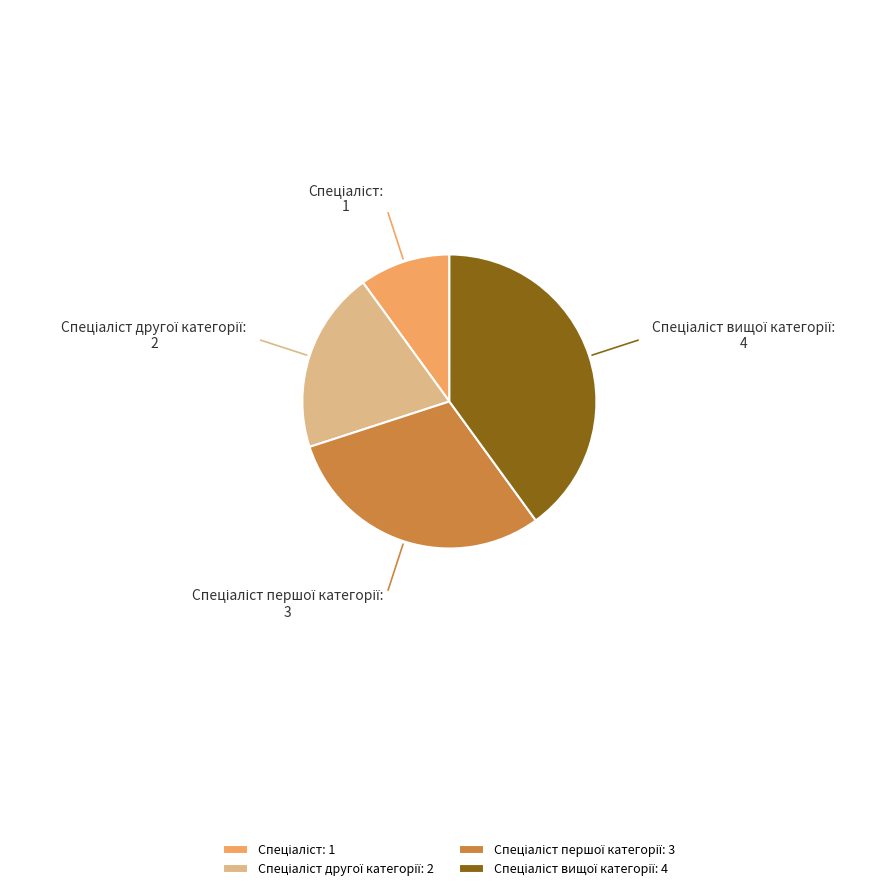

Is there any slice that represents more than half of the pie?

No